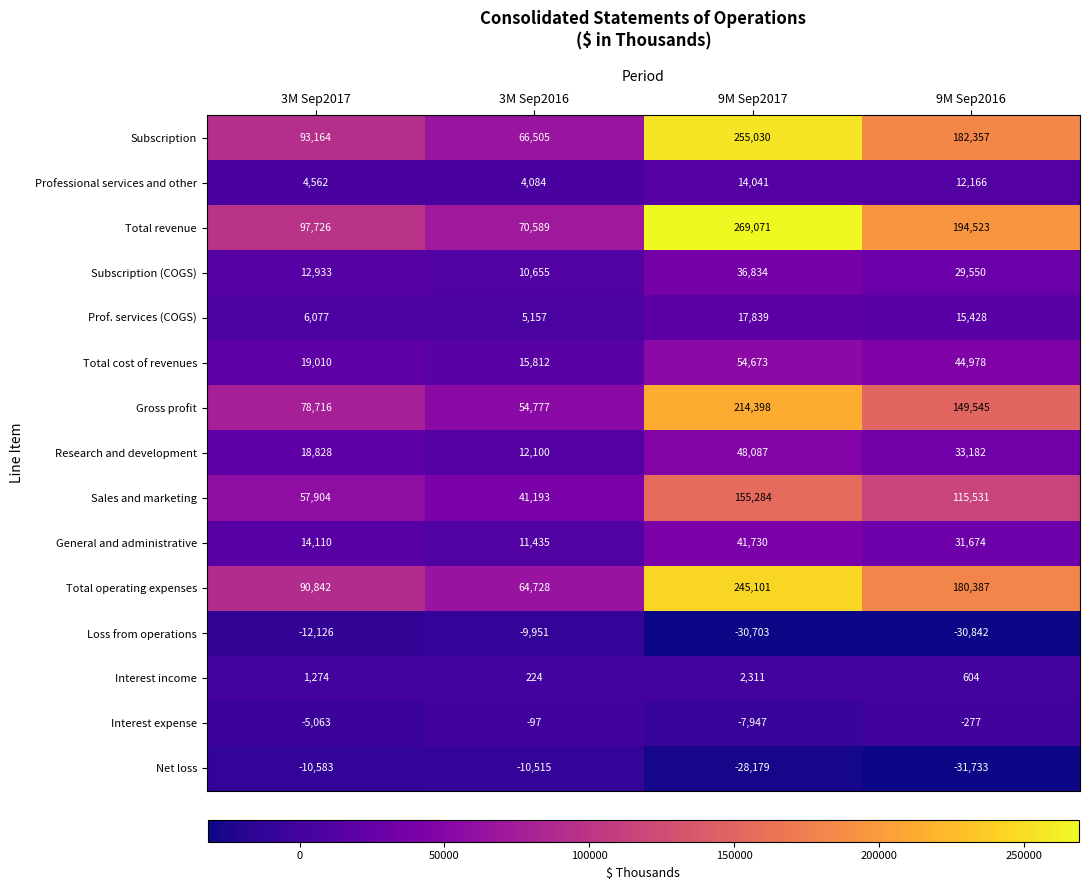

Rank the series by their maximum value, from lowest to highest.

Net loss, Loss from operations, Interest expense, Interest income, Professional services and other, Prof. services (COGS), Subscription (COGS), General and administrative, Research and development, Total cost of revenues, Sales and marketing, Gross profit, Total operating expenses, Subscription, Total revenue